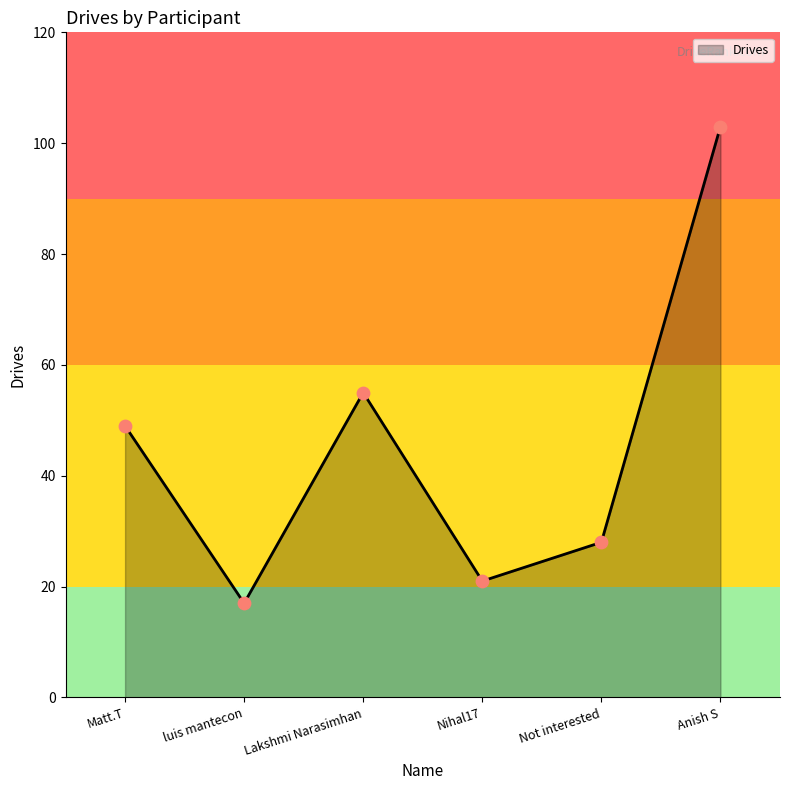

What is the change in value from luis mantecon to Nihal17?

+4